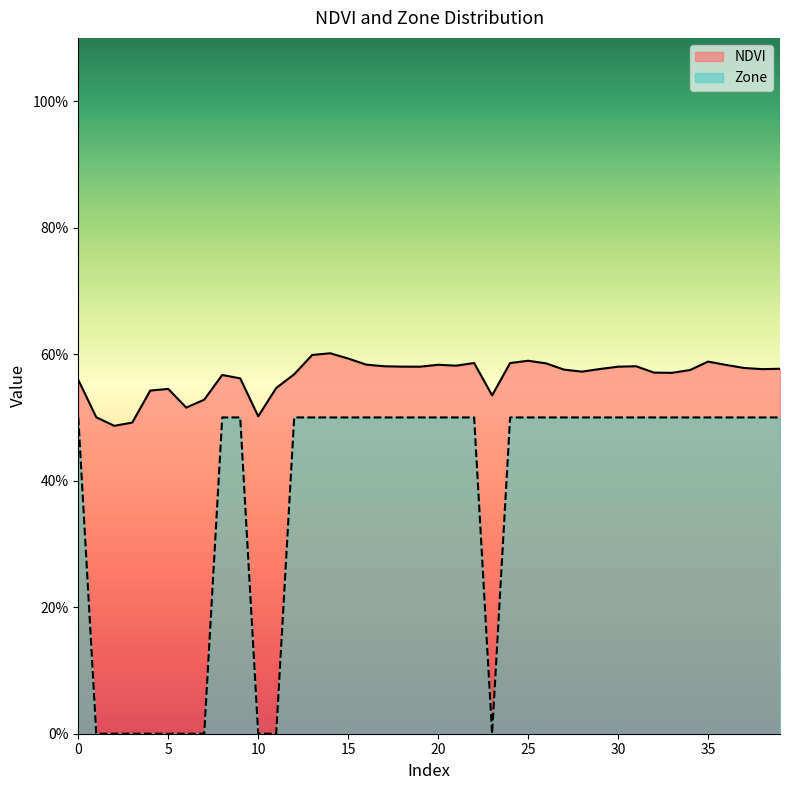

Where is the first local minimum for NDVI?

2